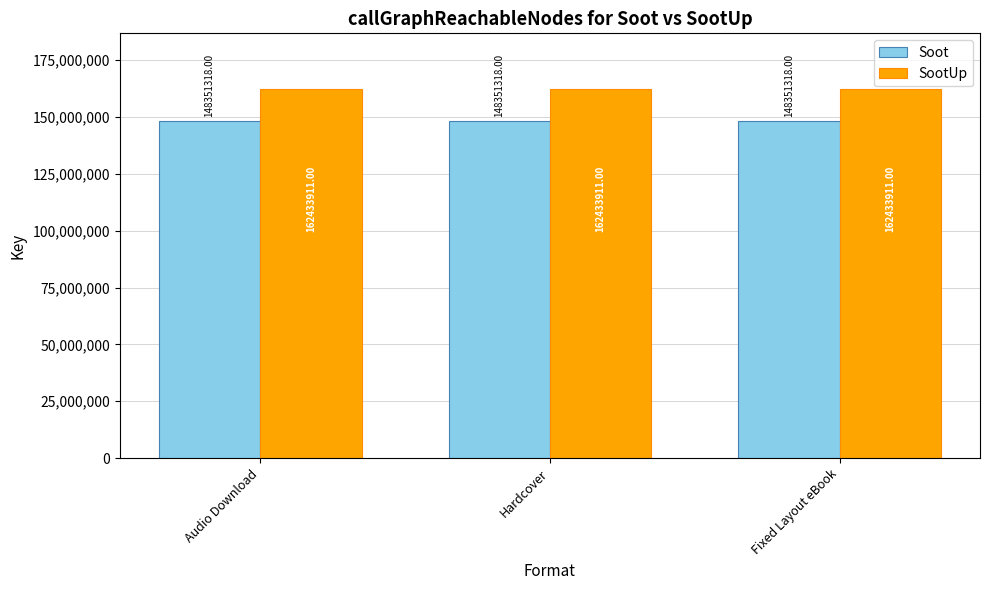

What is the maximum value shown in the chart?

162433911